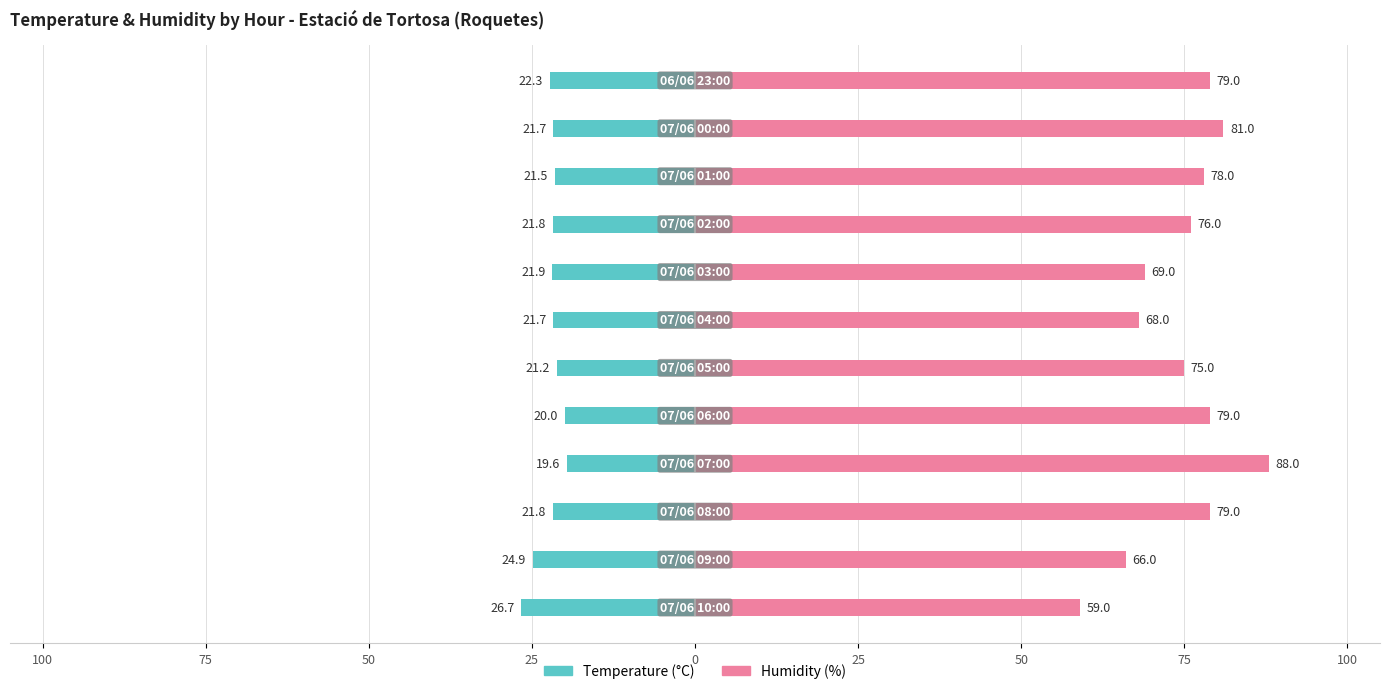

What is the difference between the maximum and second lowest values in the Humidity (%) series?

22.0